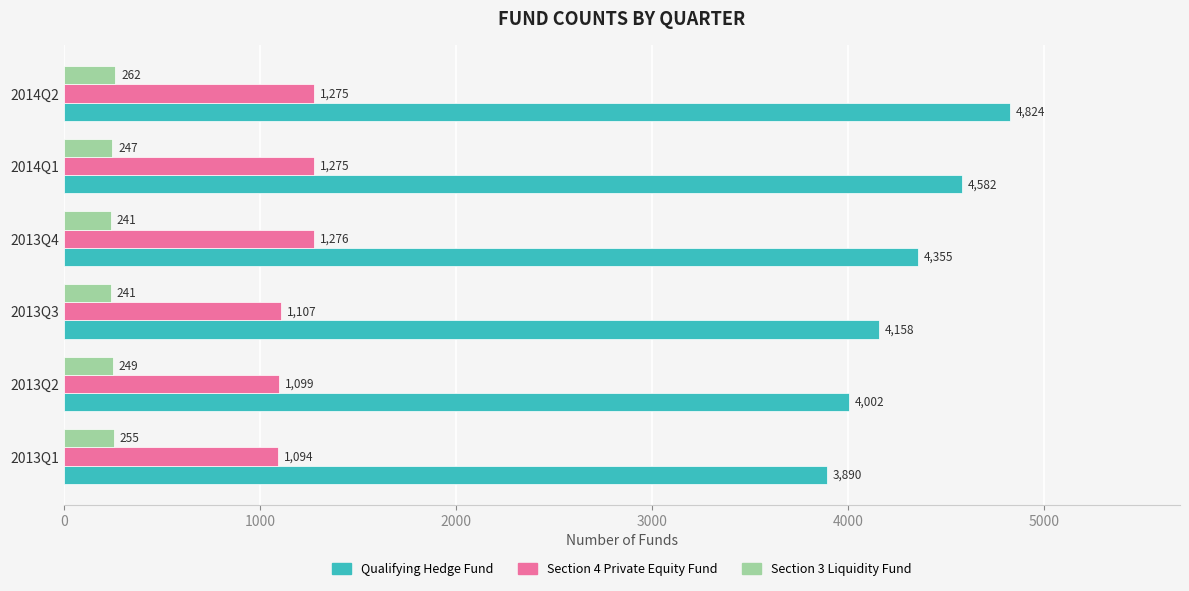

How many series are shown in this chart?

3